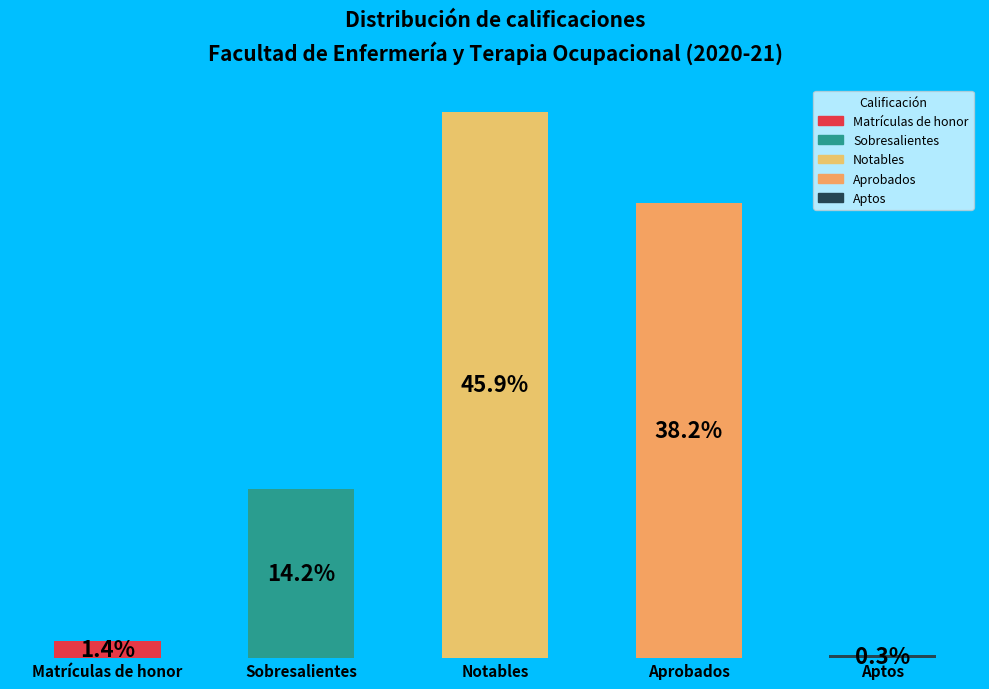

Does Notables represent more than half of the total?

No